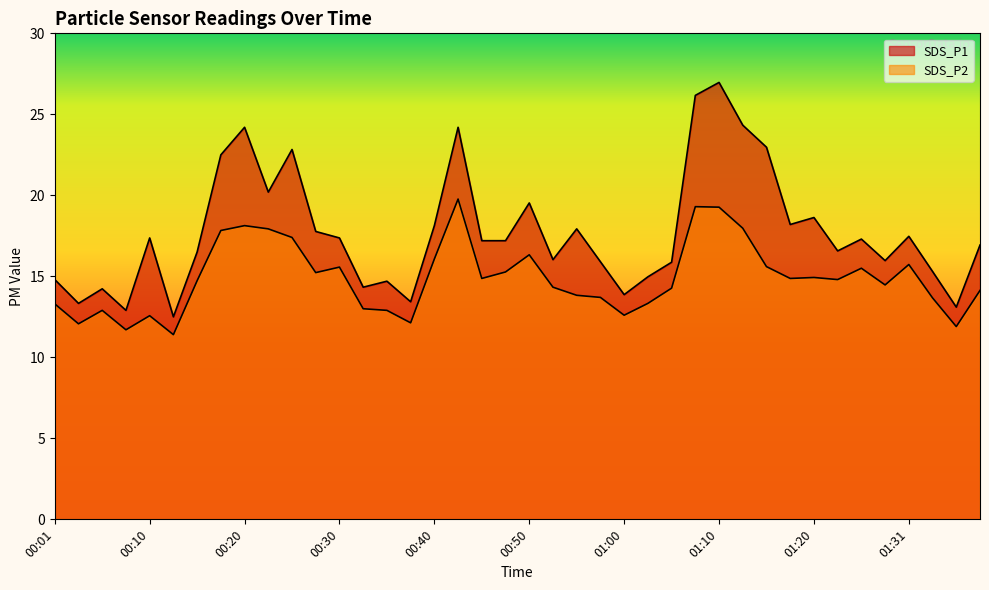

Reading left to right, what are all the values shown in this chart?

SDS_P1: 14.8	13.3	14.2	12.9	17.4	12.5	16.5	22.5	24.2	20.2	22.8	17.8	17.4	14.3	14.7	13.4	18.1	24.2	17.2	17.2	19.5	16.0	17.9	15.9	13.9	15.0	15.9	26.2	27.0	24.3	23.0	18.2	18.6	16.6	17.3	16.0	17.5	15.3	13.1	16.9
SDS_P2: 13.3	12.1	12.9	11.7	12.6	11.4	14.7	17.8	18.1	17.9	17.4	15.2	15.6	13.0	12.9	12.1	16.1	19.8	14.9	15.3	16.3	14.3	13.8	13.7	12.6	13.3	14.3	19.3	19.3	18.0	15.6	14.9	14.9	14.8	15.5	14.5	15.7	13.7	11.9	14.1